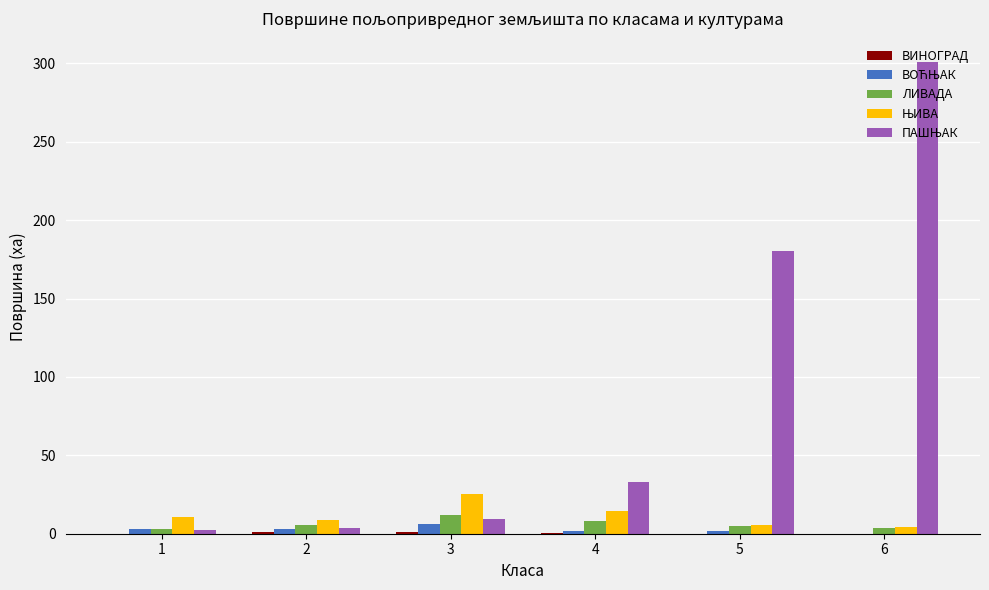

What is the greatest value displayed?

300.7